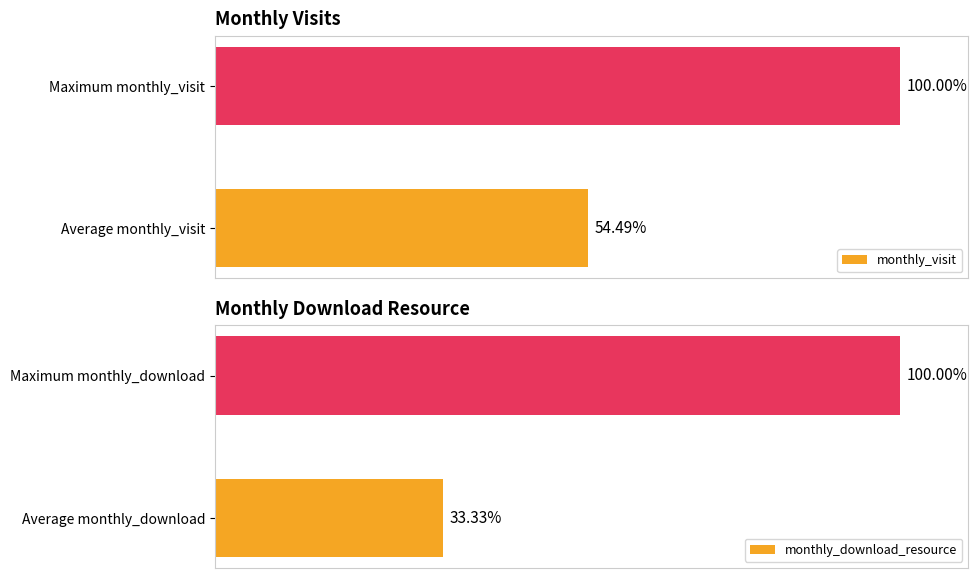

Where is monthly_visit nearest to the value 77?

Average monthly_visit